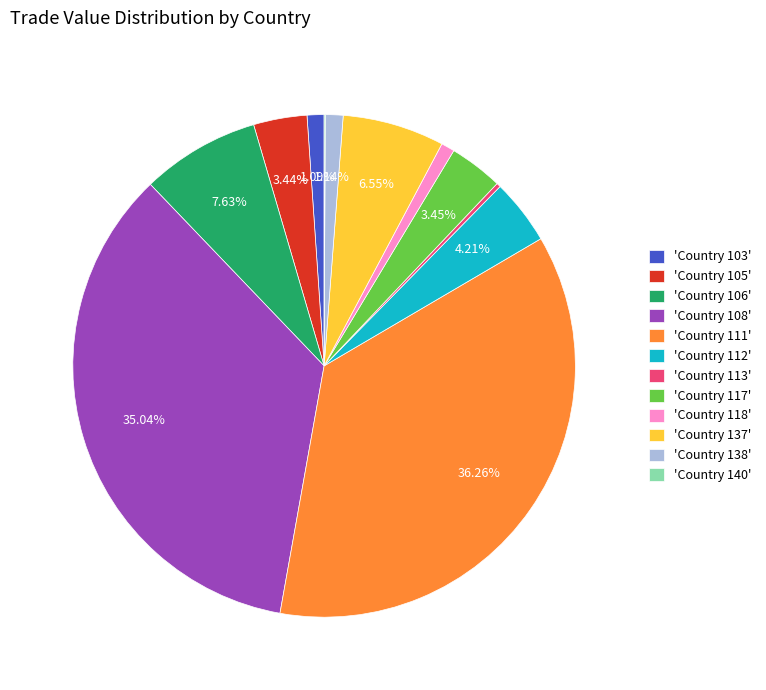

Combined, do 'Country 112' and 'Country 108' account for over 50%?

No